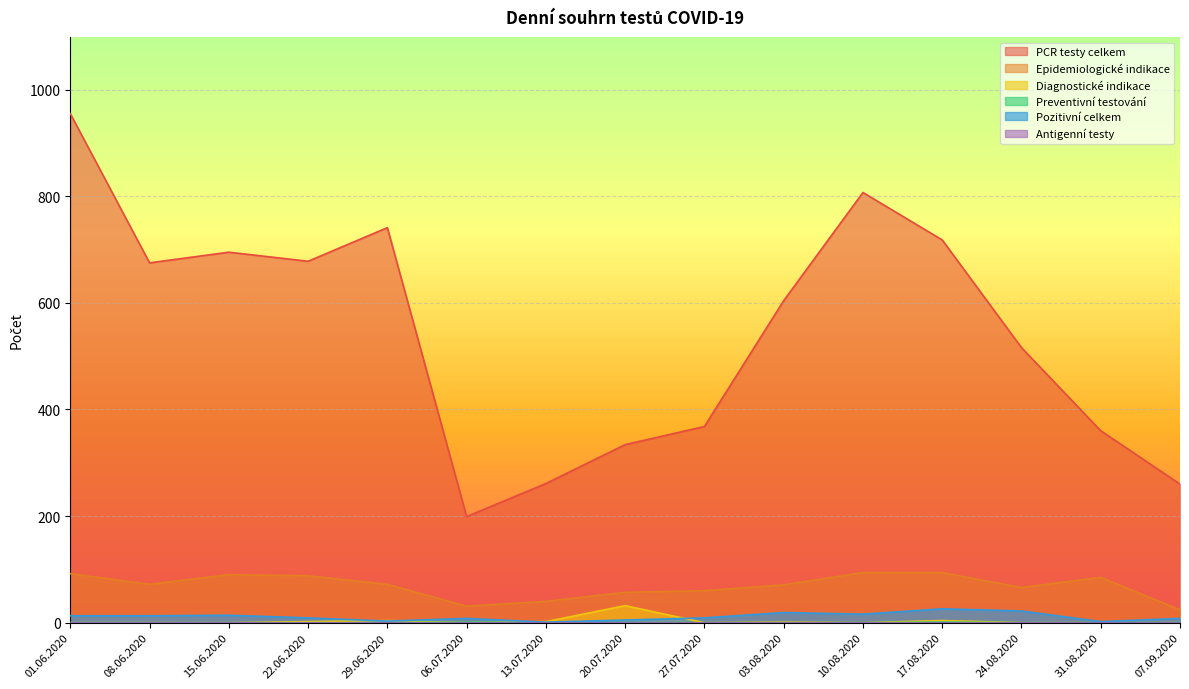

What is the label of the 9th point from the left?

27.07.2020